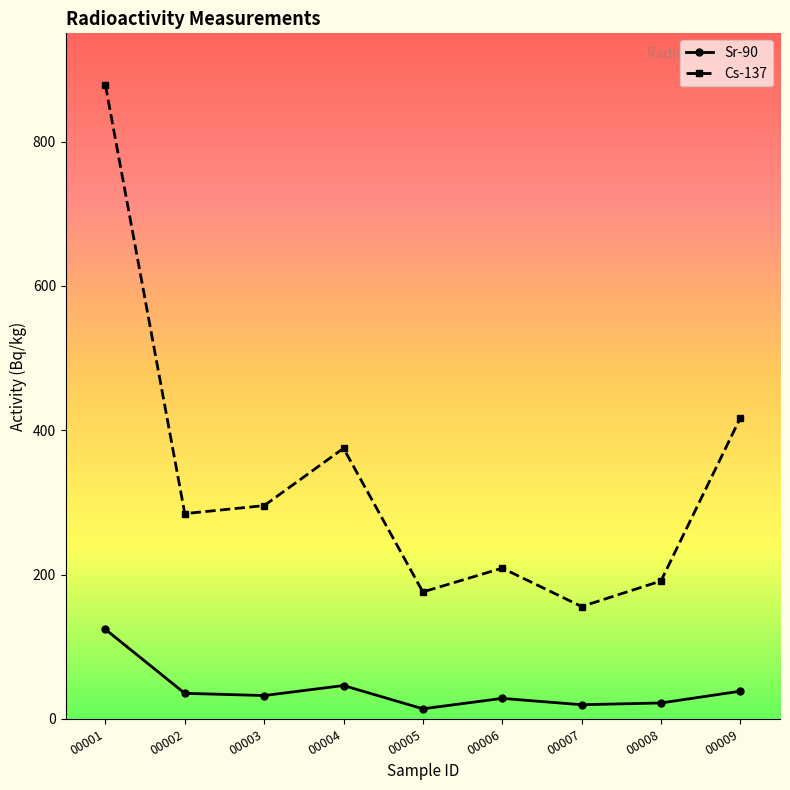

At which category is the sum across all series the highest?

00001